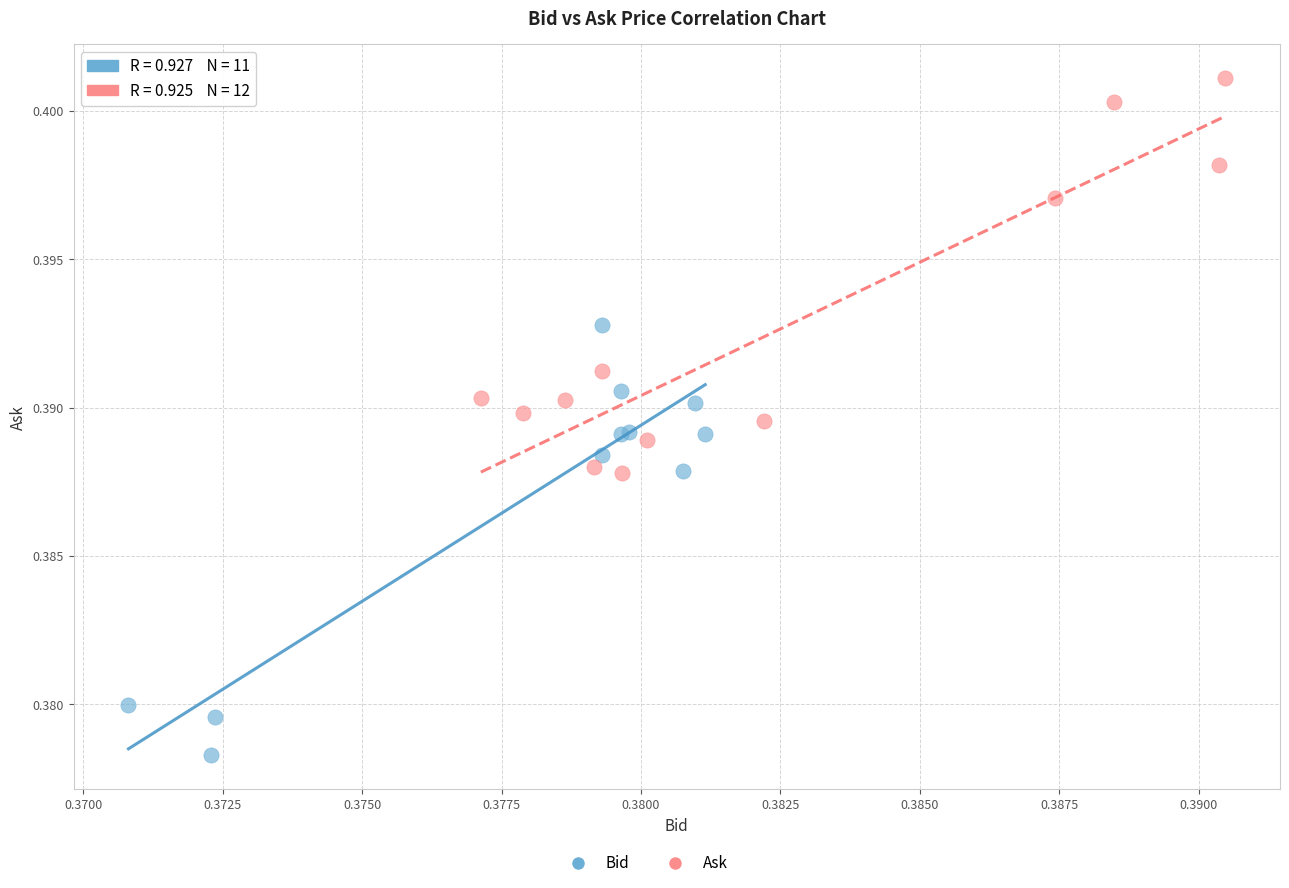

Which series reaches the minimum Y coordinate?

Bid